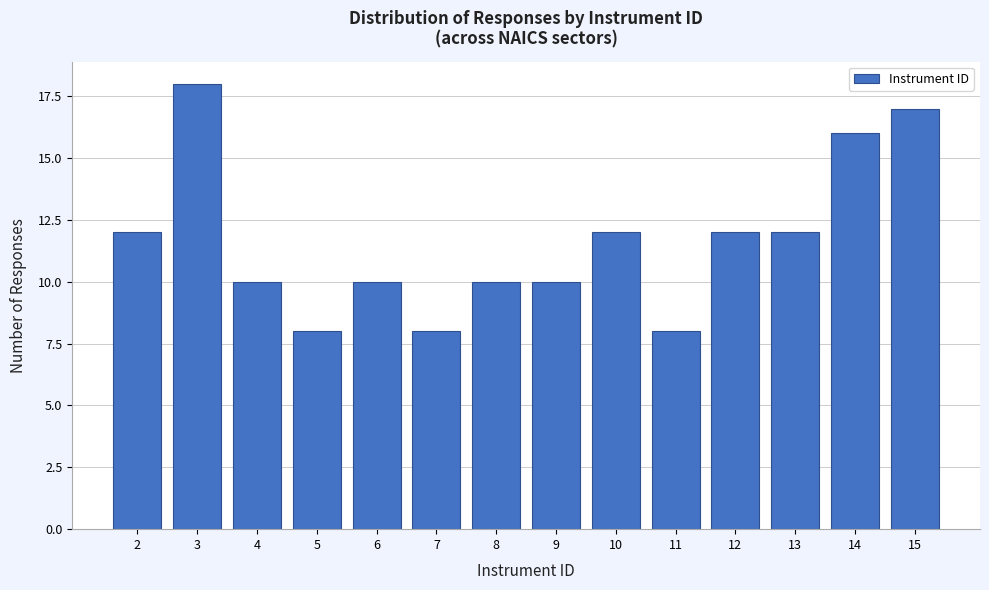

Reading left to right, extract all data points from this chart.

12	18	10	8	10	8	10	10	12	8	12	12	16	17